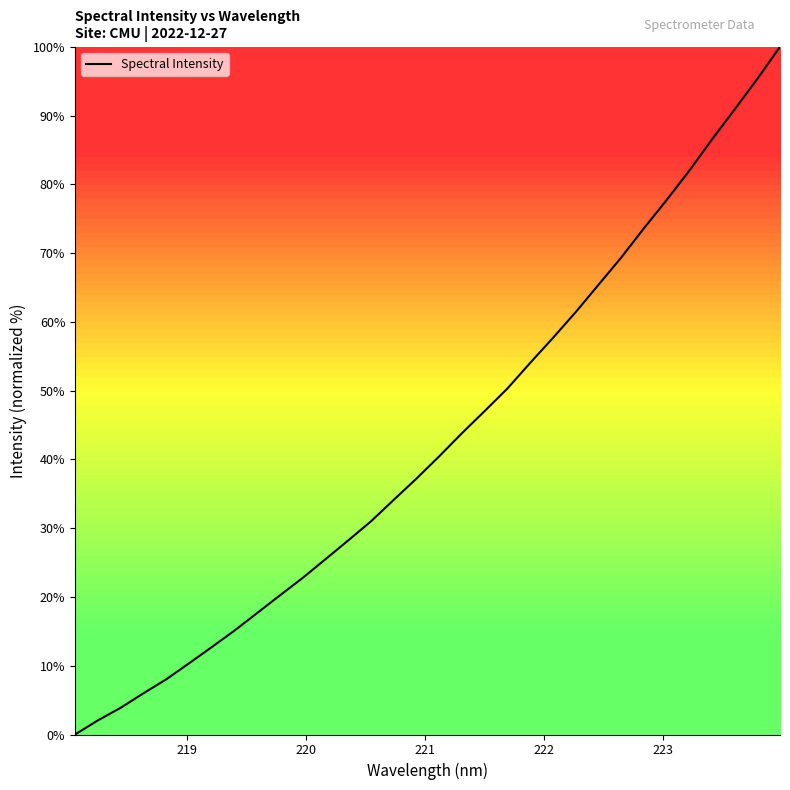

How many values are below 40?

16